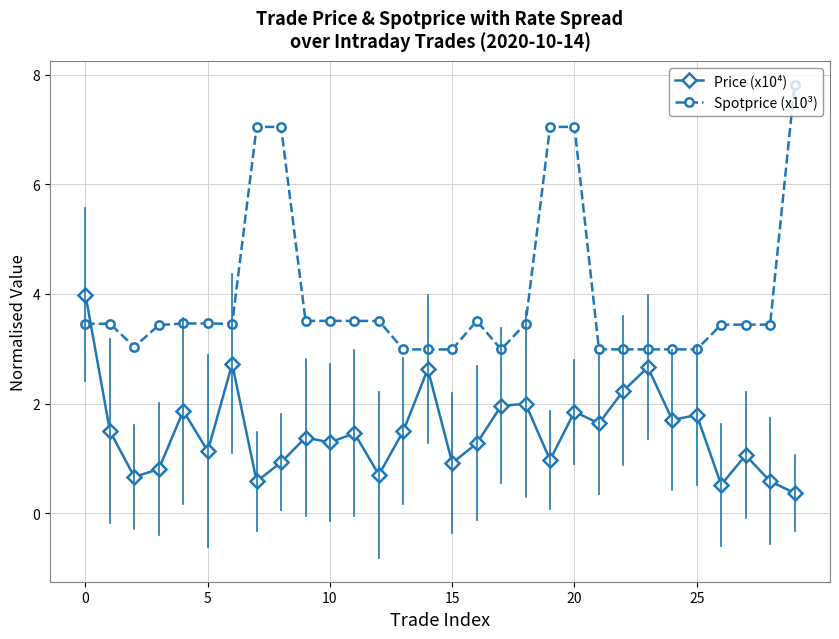

What is the highest value of the Spotprice (x10³) series?

7.8